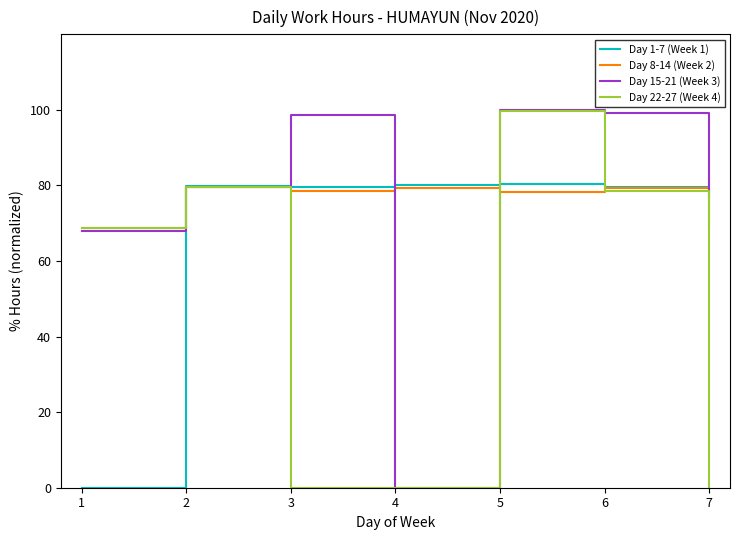

After their last crossing, which series has the higher values: Day 8-14 (Week 2) or Day 22-27 (Week 4)?

Day 8-14 (Week 2)